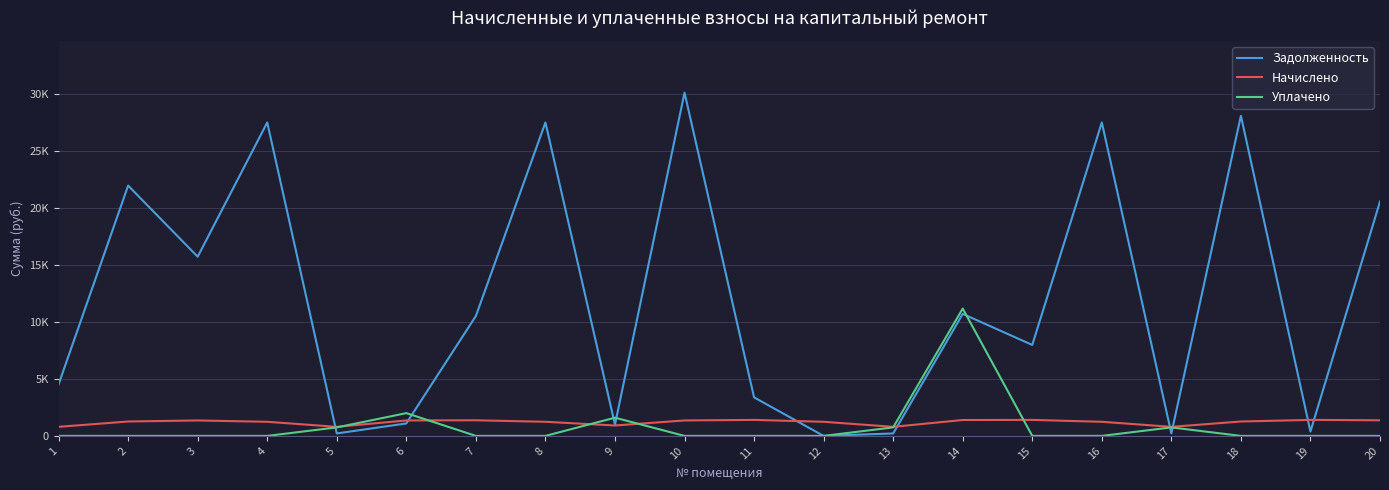

At which category is the sum across all series the highest?

10